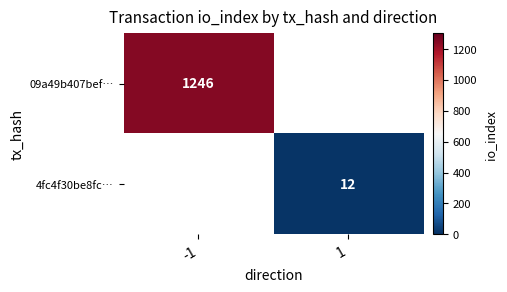

What is the smallest value displayed?

12.0